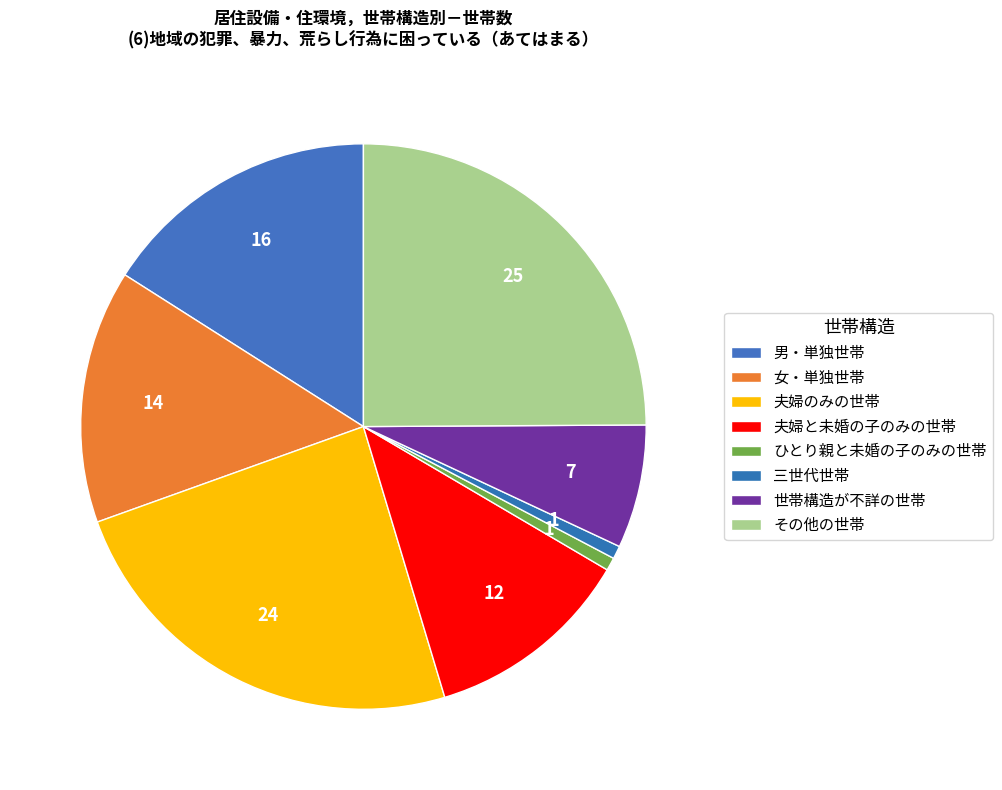

How many segments does this pie chart have?

8